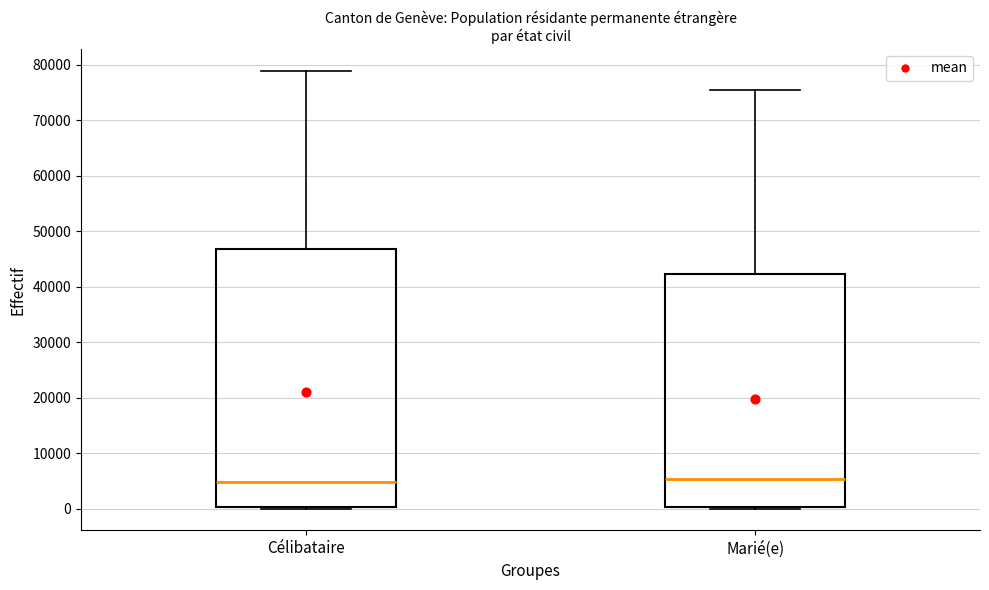

Reading left to right, read every box against the y-axis: the position of its median line, the range the box covers, and the ends of its whiskers. The values are not printed on the chart, so give them approximately, as read against the axis.

Célibataire: median 5000, box 0 to 47000, whiskers 0 to 79000
Marié(e): median 5000, box 0 to 42000, whiskers 0 to 75000